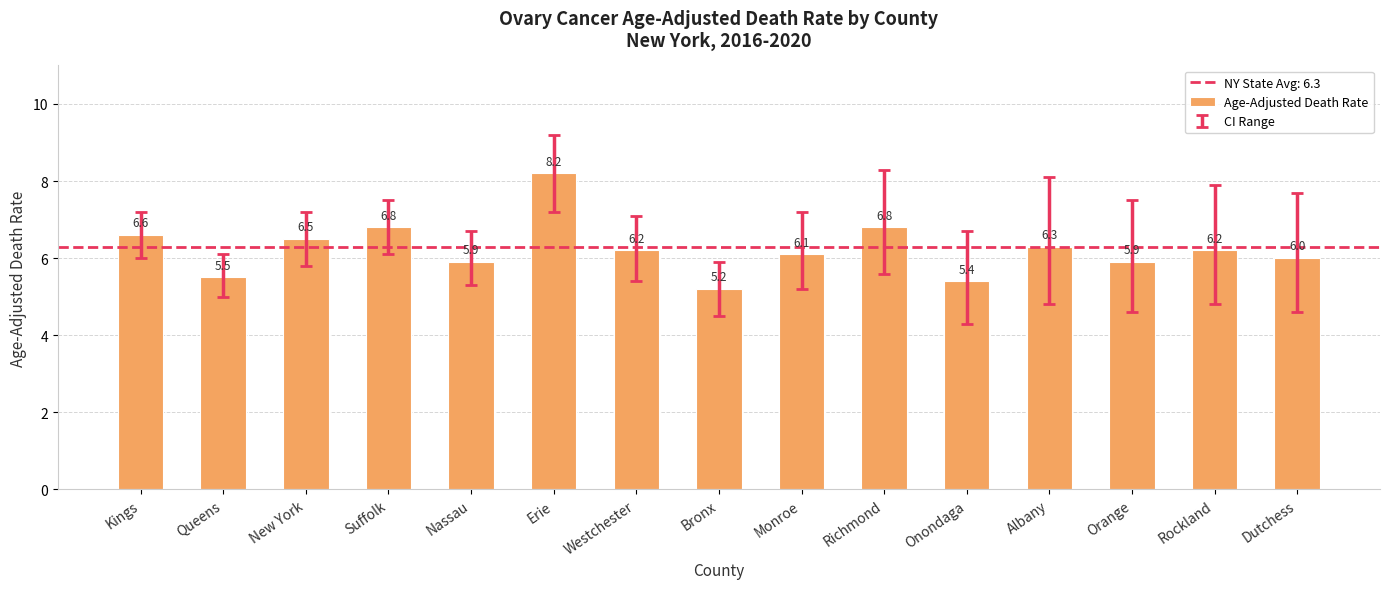

Count the number of data series in this chart.

1